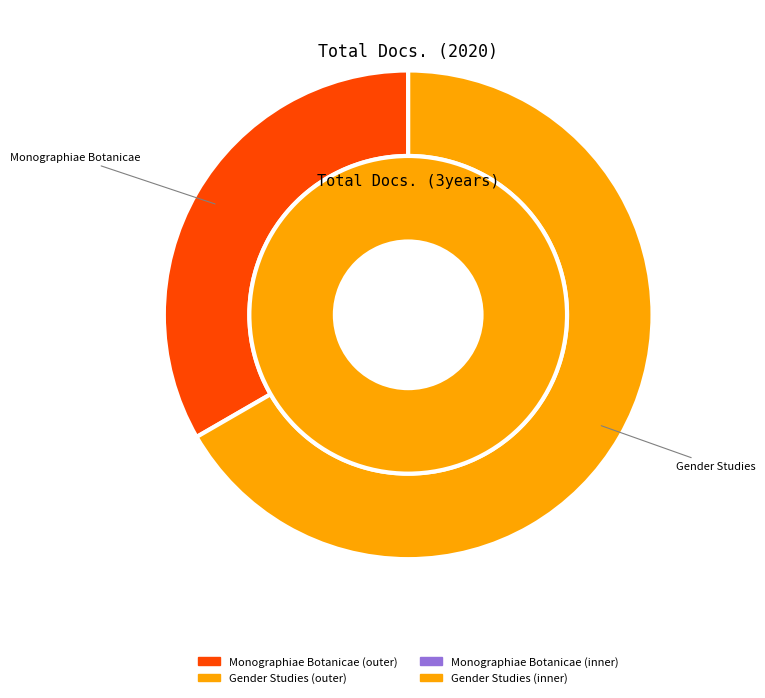

At Monographiae Botanicae, list the series in order from largest to smallest.

Total Docs. (2020), Total Docs. (3years)